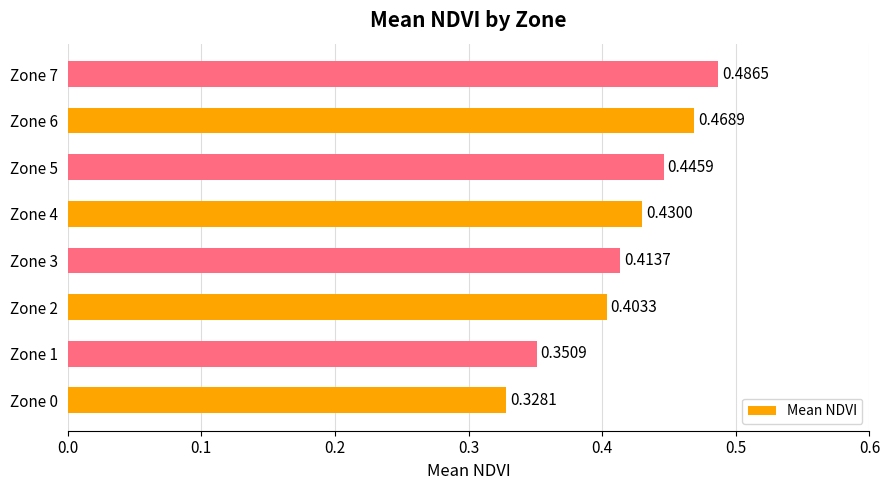

List the labels in order of value, smallest first.

Zone 0, Zone 1, Zone 2, Zone 3, Zone 4, Zone 5, Zone 6, Zone 7